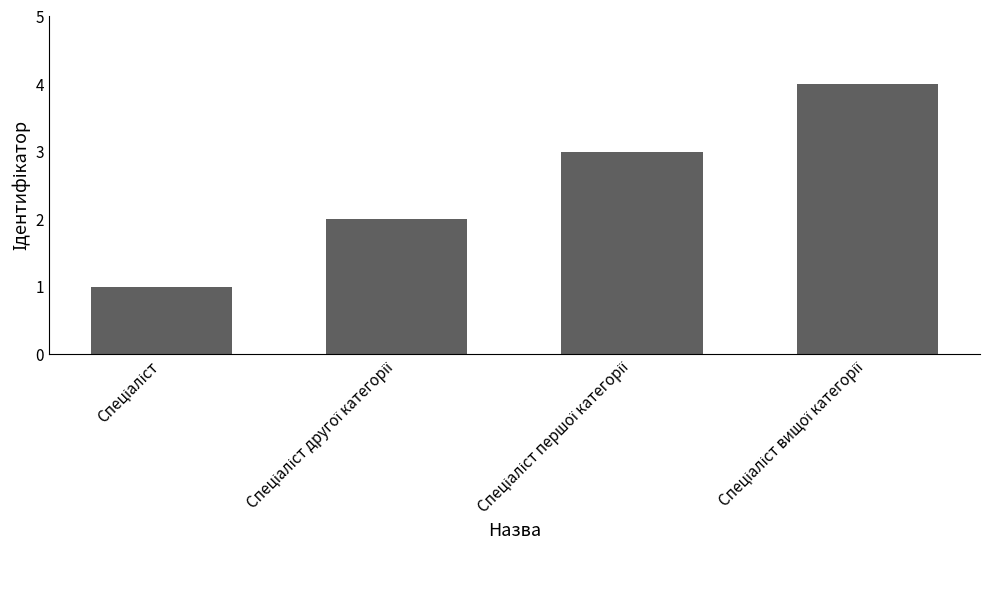

What is the difference between the maximum and minimum values?

3